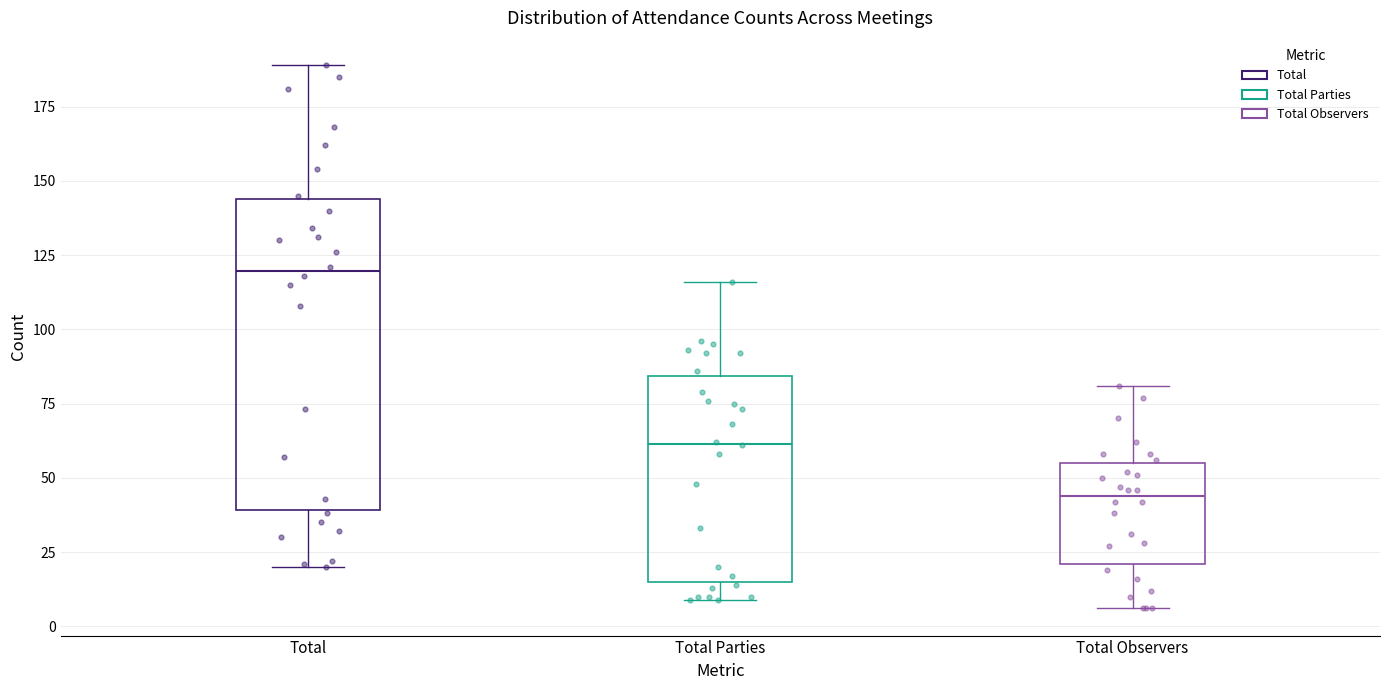

Comparing the boxes themselves (not the whiskers), which one is the tallest?

Total